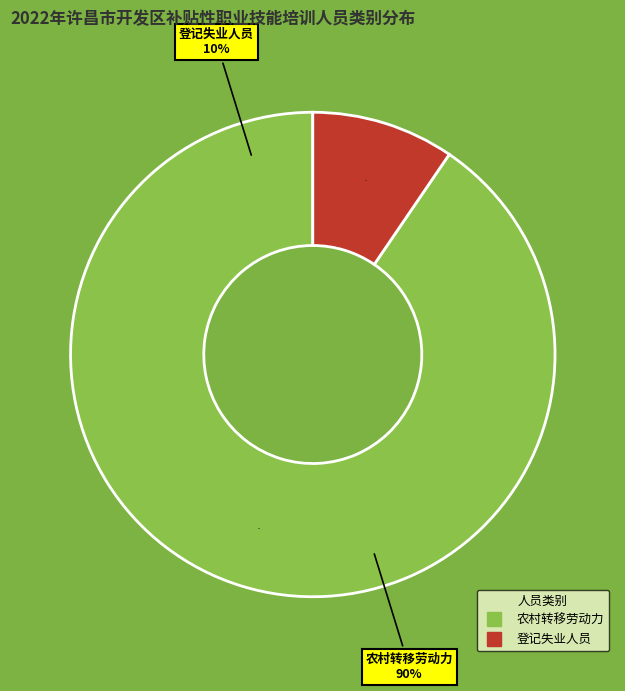

Is it true that 登记失业人员 is 10% of the pie?

True